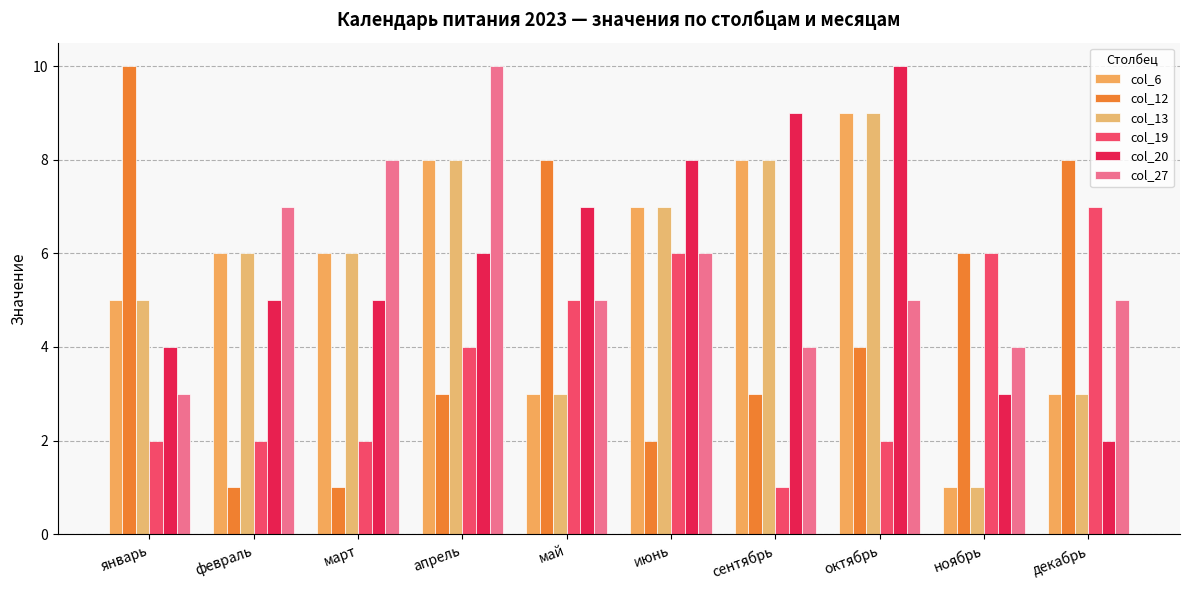

Which label corresponds to the smallest value in the chart?

ноябрь